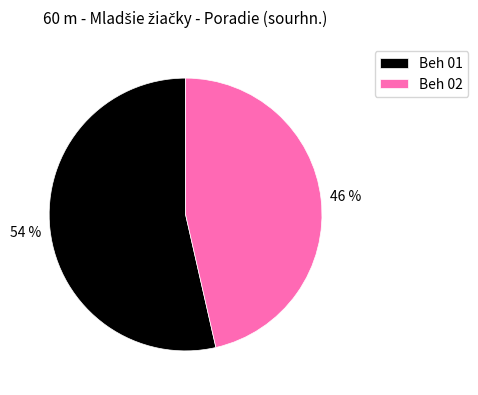

Approximately how many times larger is the value at Beh 02 compared to Beh 01?

0.9